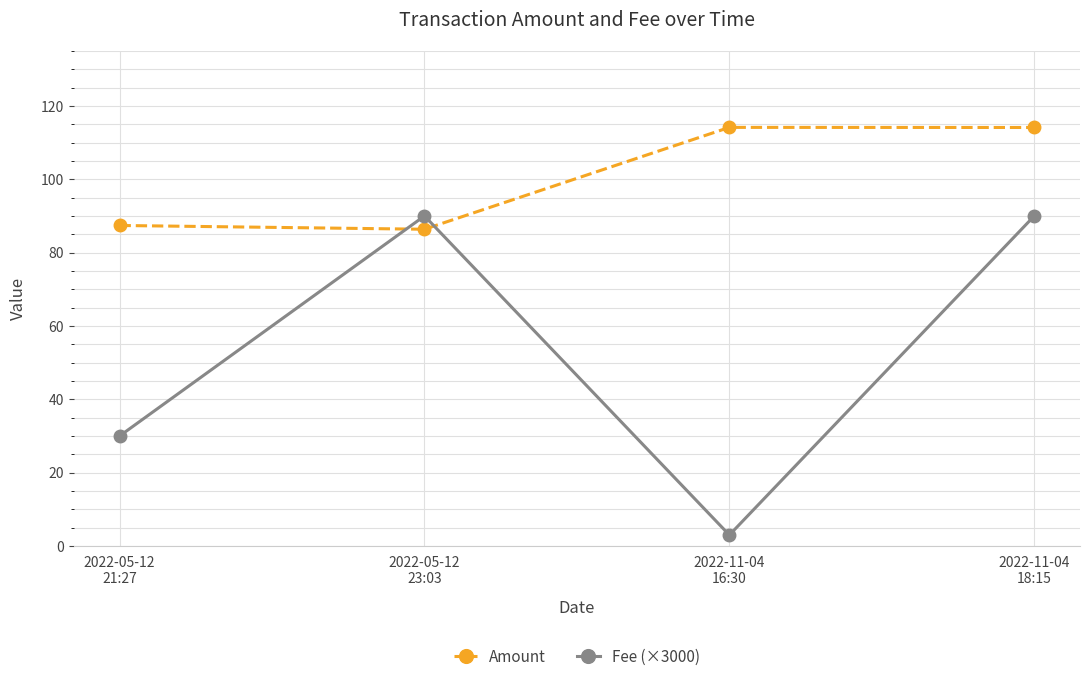

Does the chart have visible grid lines?

Yes